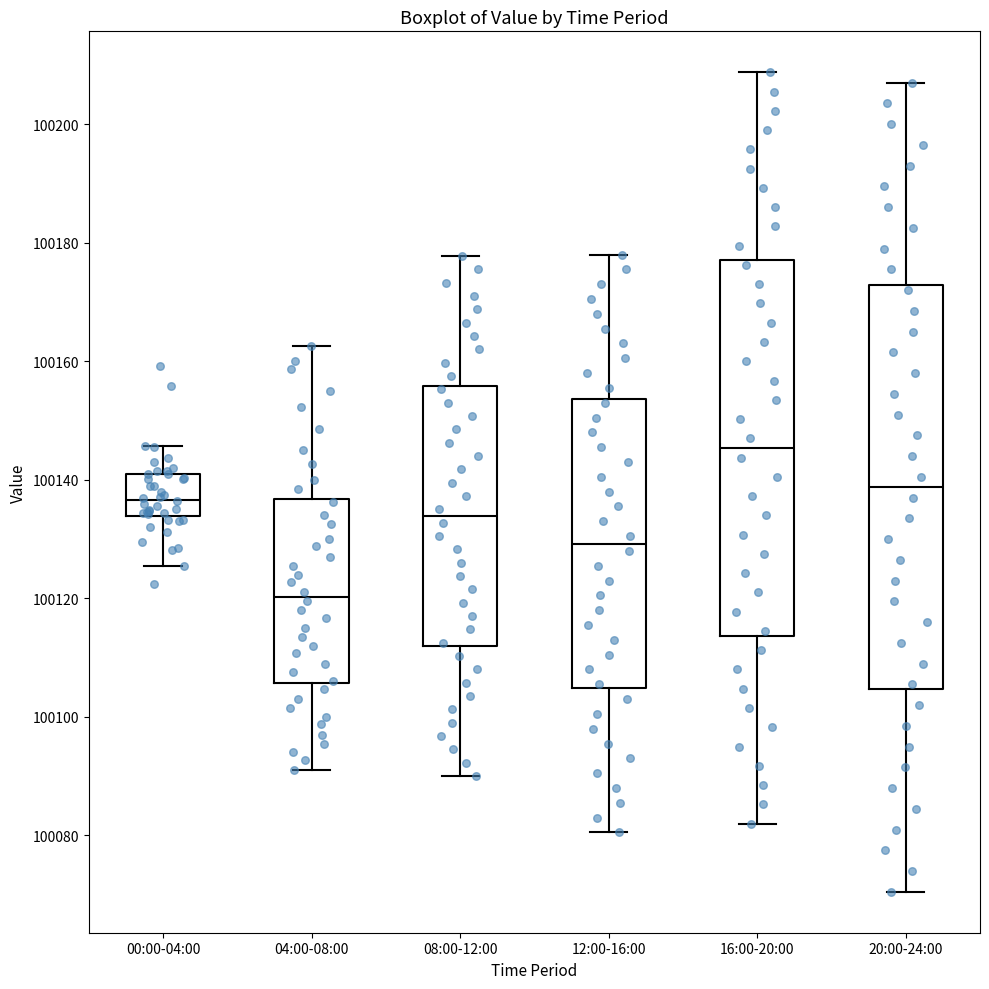

Reading left to right, transcribe this box plot: for each box, give where its median line is, the range the box spans, and where its two whiskers end, as read against the y-axis. The values are not printed on the chart, so give them approximately, as read against the axis.

00:00-04:00: median 100136, box 100134 to 100140, whiskers 100126 to 100146
04:00-08:00: median 100120, box 100106 to 100136, whiskers 100092 to 100162
08:00-12:00: median 100134, box 100112 to 100156, whiskers 100090 to 100178
12:00-16:00: median 100130, box 100104 to 100154, whiskers 100080 to 100178
16:00-20:00: median 100146, box 100114 to 100178, whiskers 100082 to 100208
20:00-24:00: median 100138, box 100104 to 100172, whiskers 100070 to 100208